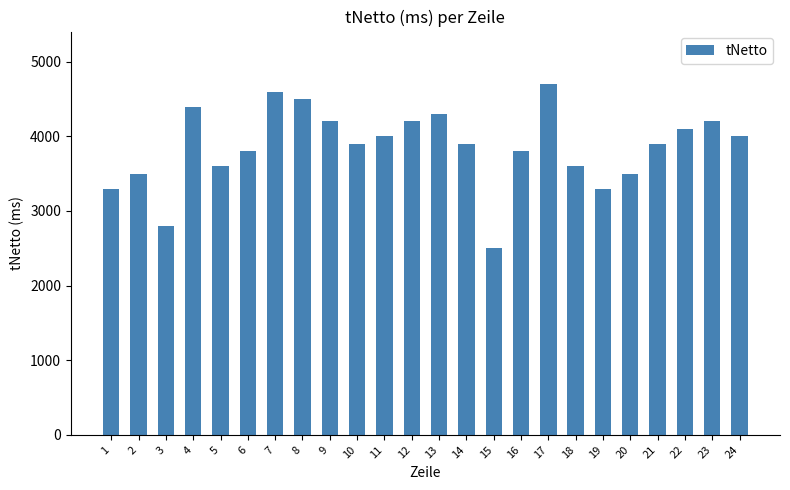

Which category has the lowest value across all series?

15